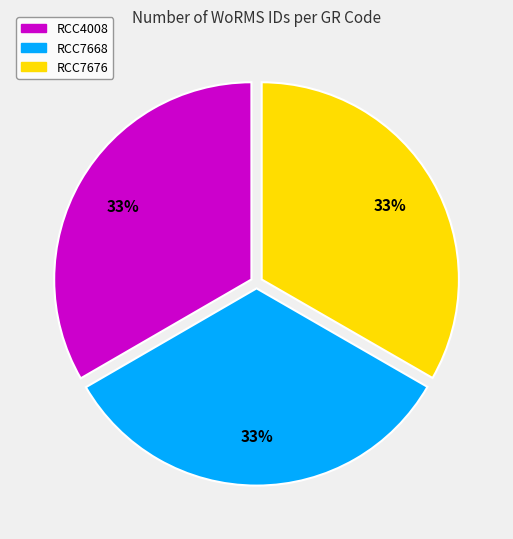

Do RCC4008 and RCC7668 together represent more than half of the pie?

Yes